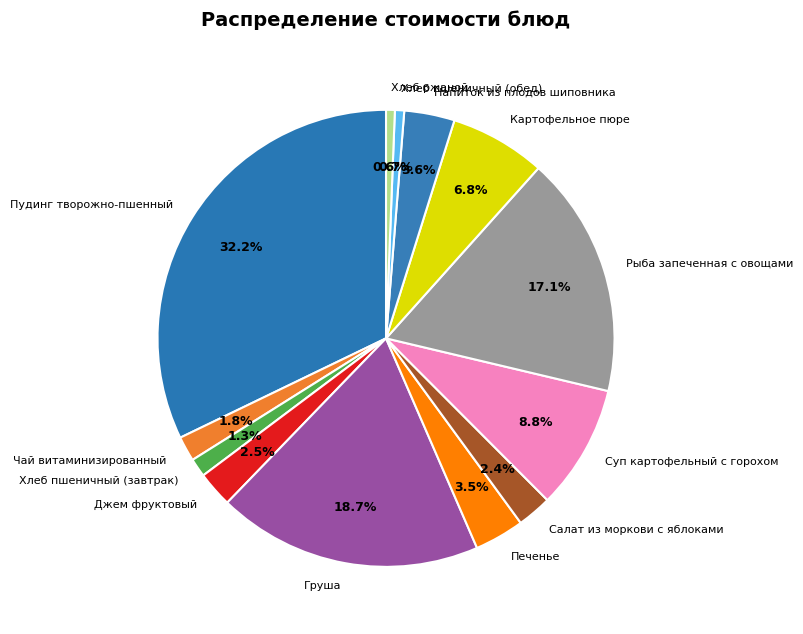

What percentage is NOT represented by Пудинг творожно-пшенный?

67.8%